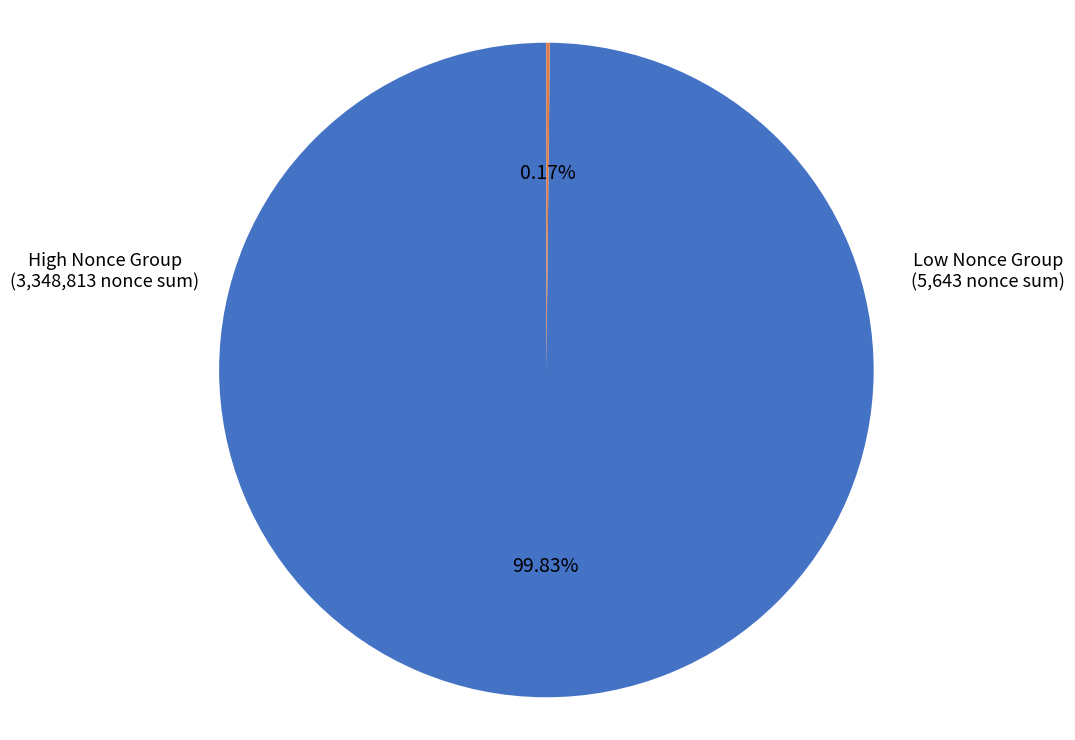

What is the largest slice in the pie chart?

High Nonce Group